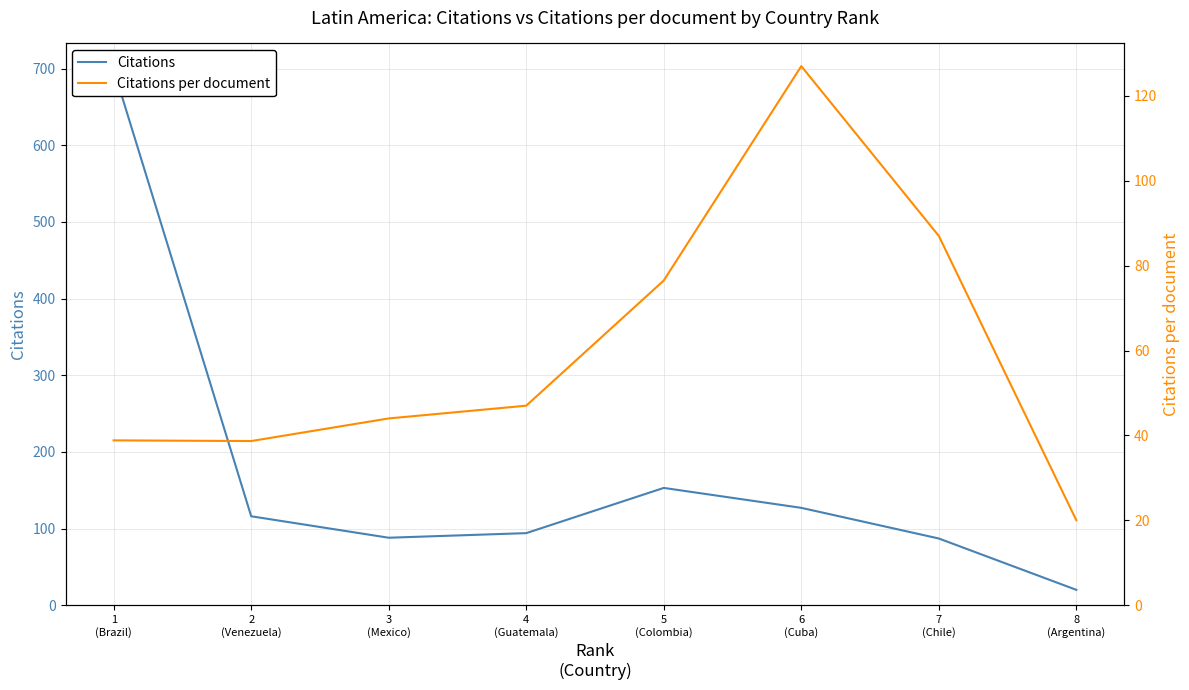

The value of Citations per document at 1
(Brazil) is 38.8. True or false?

True